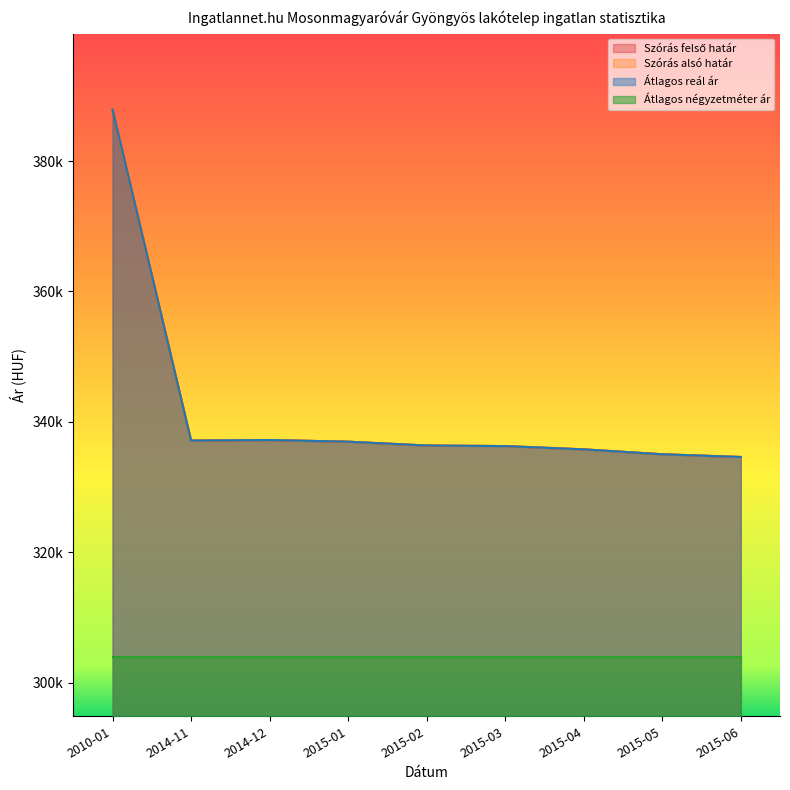

Is it true that Átlagos reál ár equals 387889 at 2010-01?

True